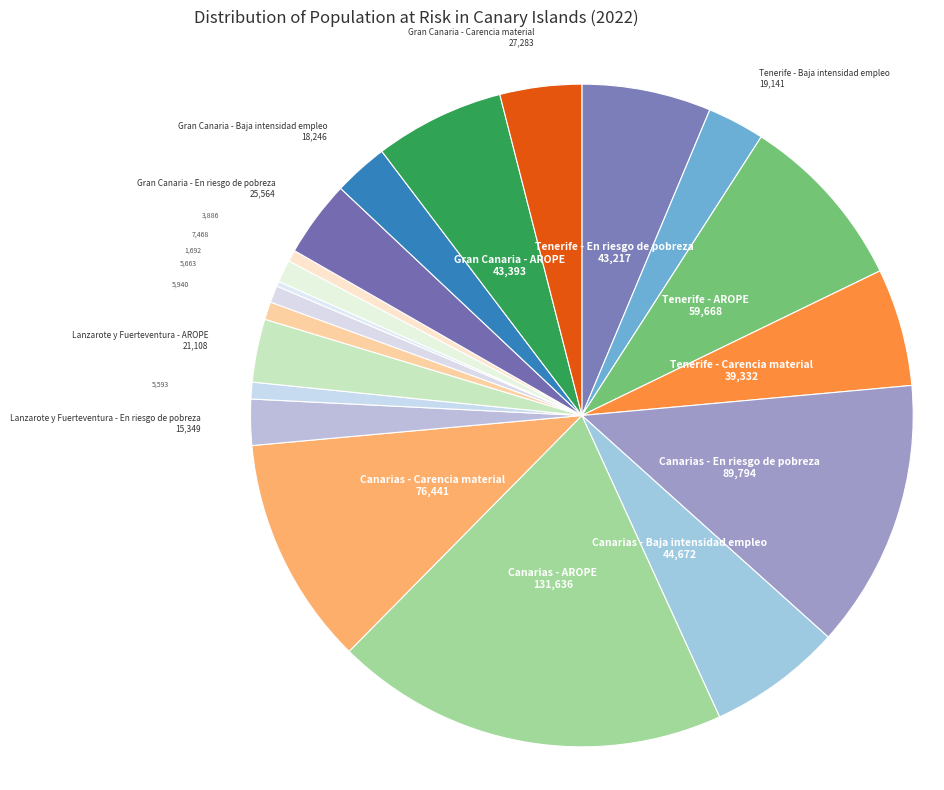

Rank the categories by value from highest to lowest.

Canarias - AROPE, Canarias - En riesgo de pobreza, Canarias - Carencia material, Tenerife - AROPE, Canarias - Baja intensidad empleo, Gran Canaria - AROPE, Tenerife - En riesgo de pobreza, Tenerife - Carencia material, Gran Canaria - Carencia material, Gran Canaria - En riesgo de pobreza, Lanzarote y Fuerteventura - AROPE, Tenerife - Baja intensidad empleo, Gran Canaria - Baja intensidad empleo, Lanzarote y Fuerteventura - En riesgo de pobreza, La Gomera, La Palma y El Hierro - AROPE, Lanzarote y Fuerteventura - Carencia material, La Gomera, La Palma y El Hierro - En riesgo de pobreza, Lanzarote y Fuerteventura - Baja intensidad empleo, La Gomera, La Palma y El Hierro - Carencia material, La Gomera, La Palma y El Hierro - Baja intensidad empleo